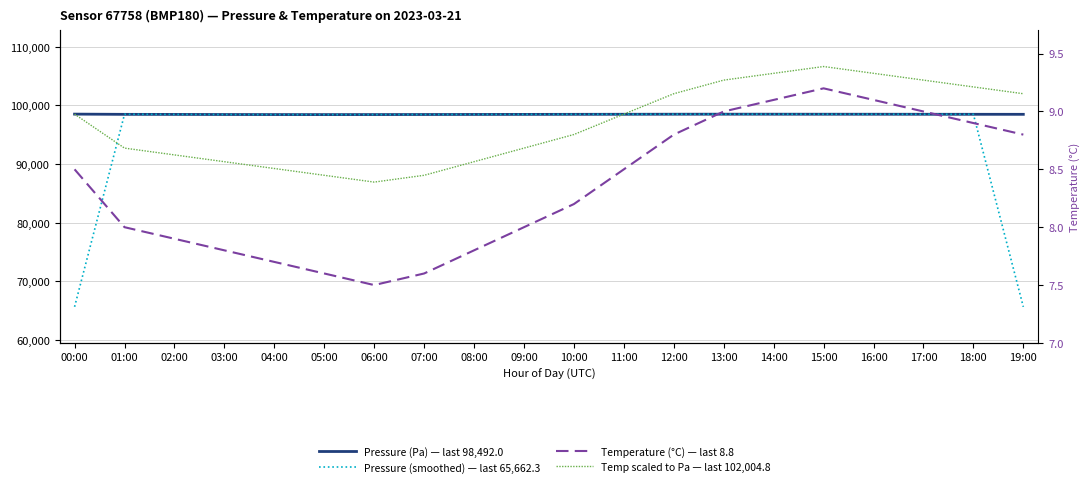

How many intersections are there between Pressure (Pa) — last 98,492.0 and Pressure (smoothed) — last 65,662.3?

7